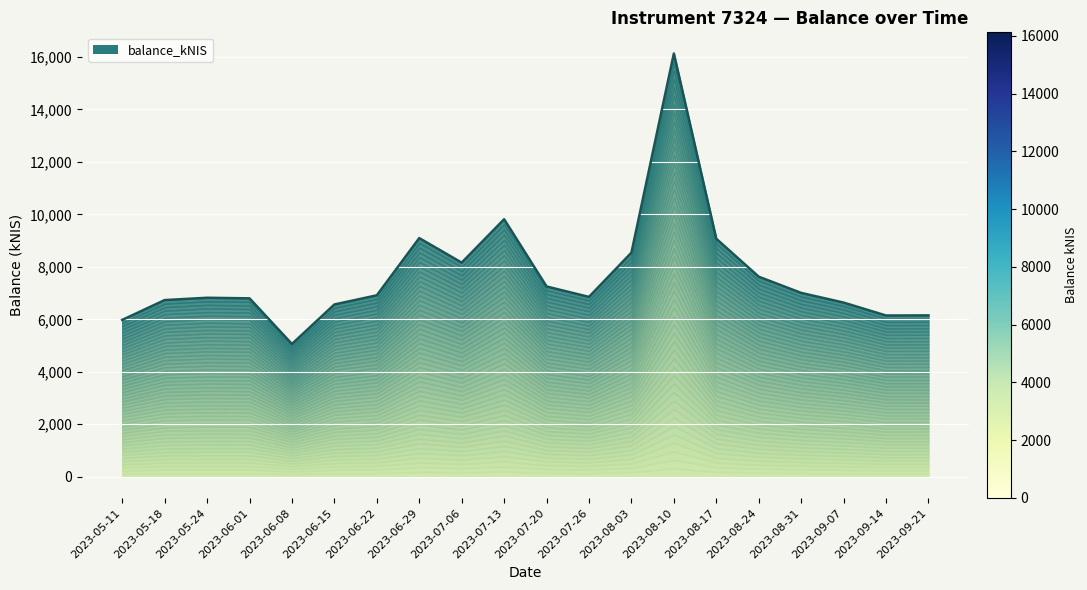

How many lines are shown in the chart?

1